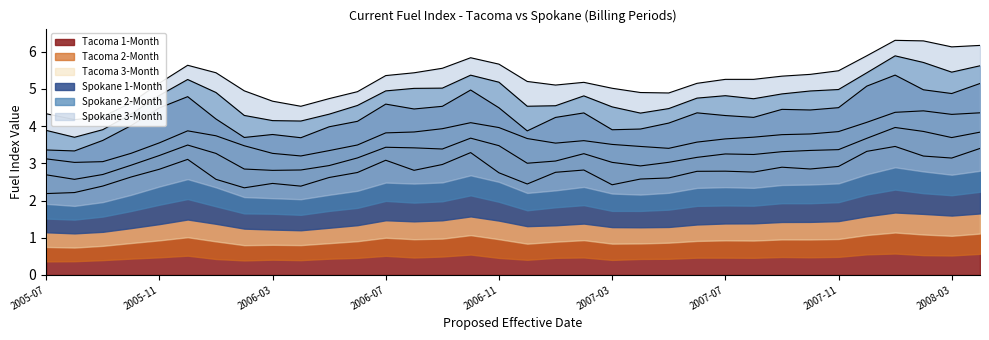

How many lines are shown in the chart?

6